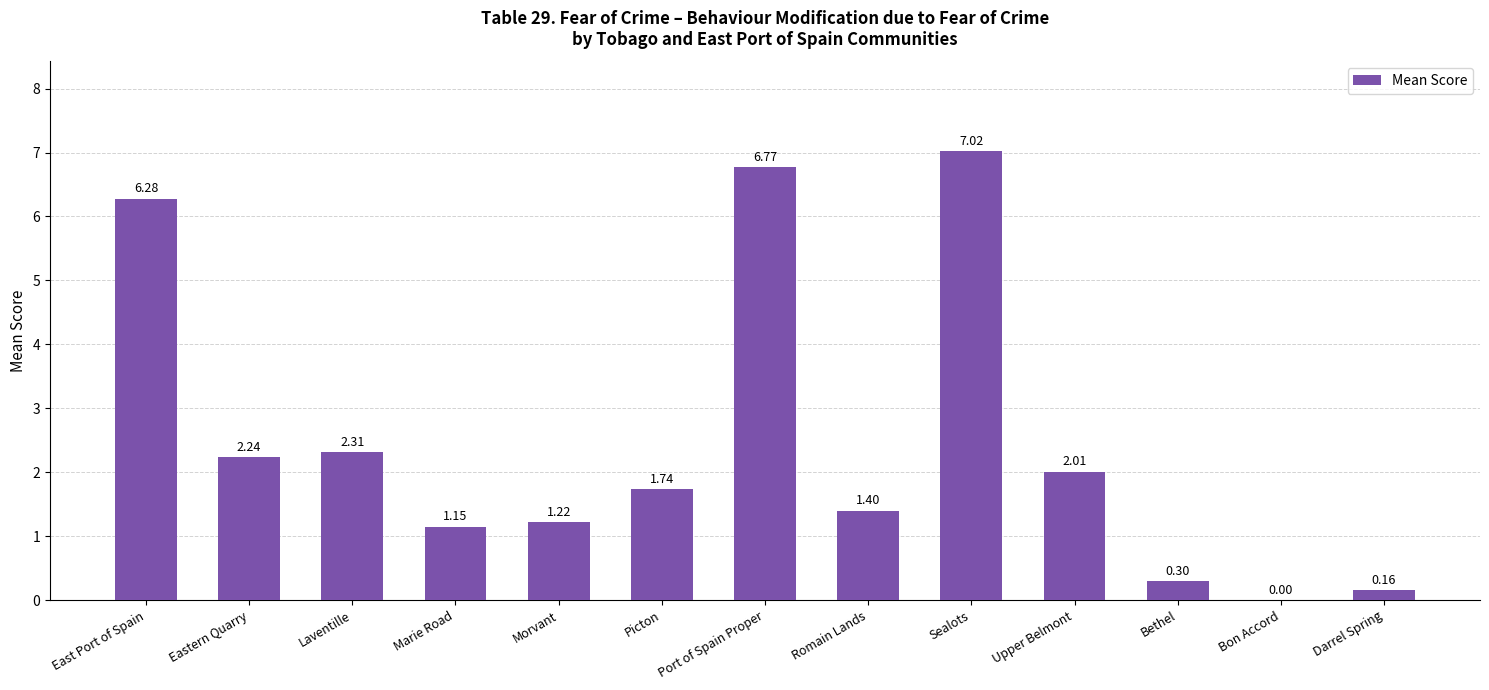

What is the approximate value at Sealots?

7.0